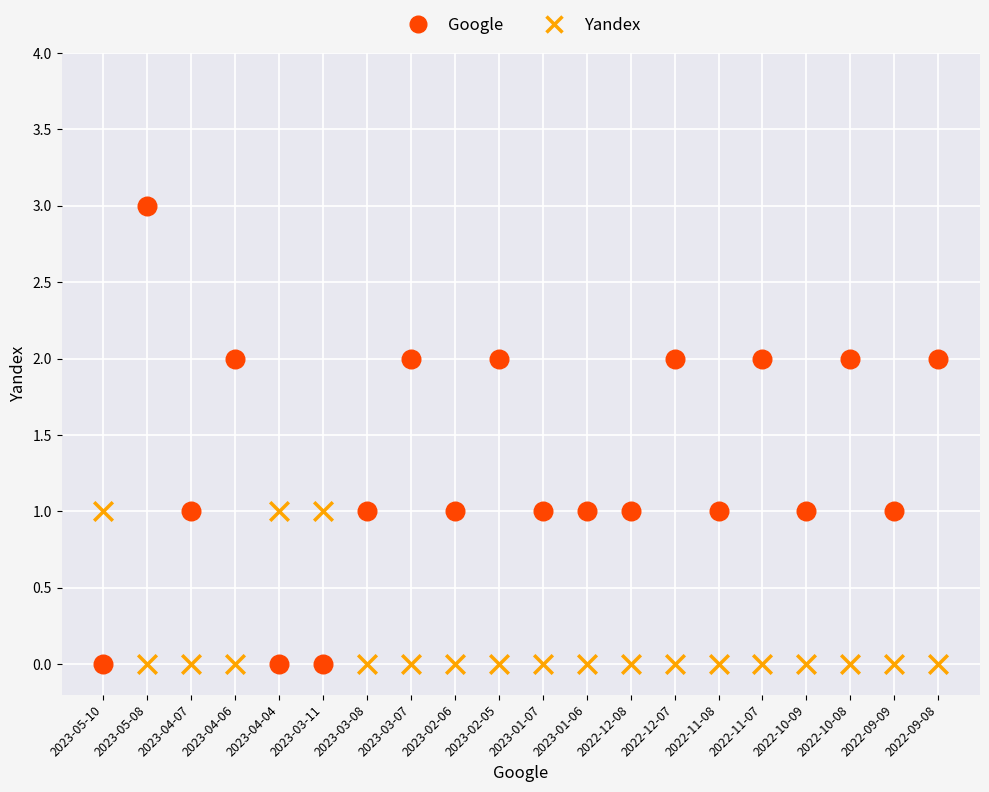

Which series reaches the maximum Y coordinate?

Google